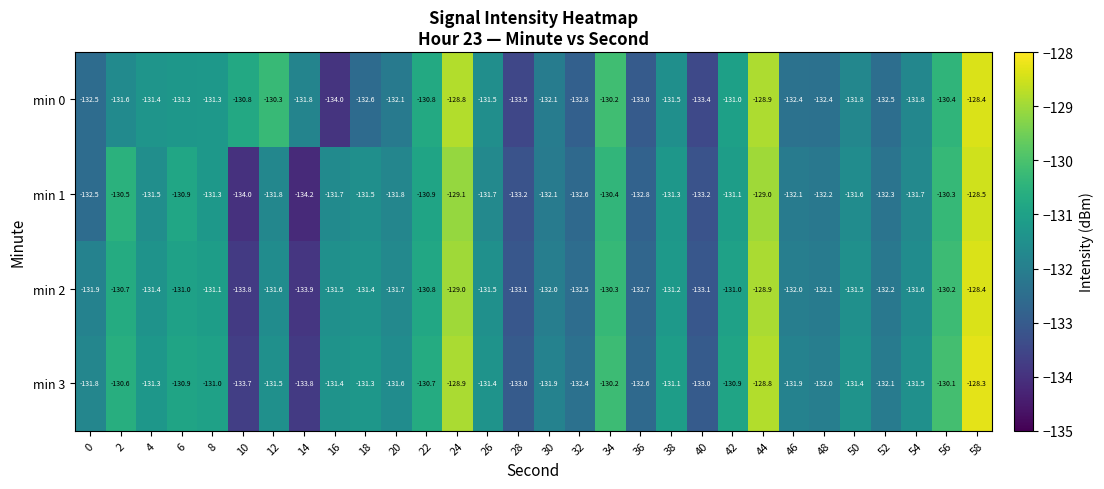

The value of min 2 at 12 is -131.6. True or false?

True